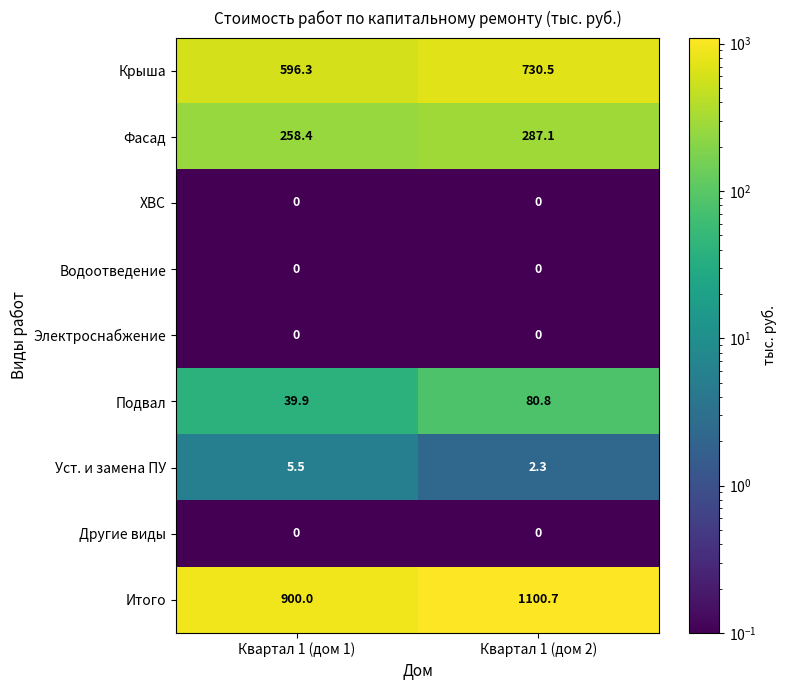

Which category has the highest value in the Уст. и замена ПУ series?

Квартал 1 (дом 1)